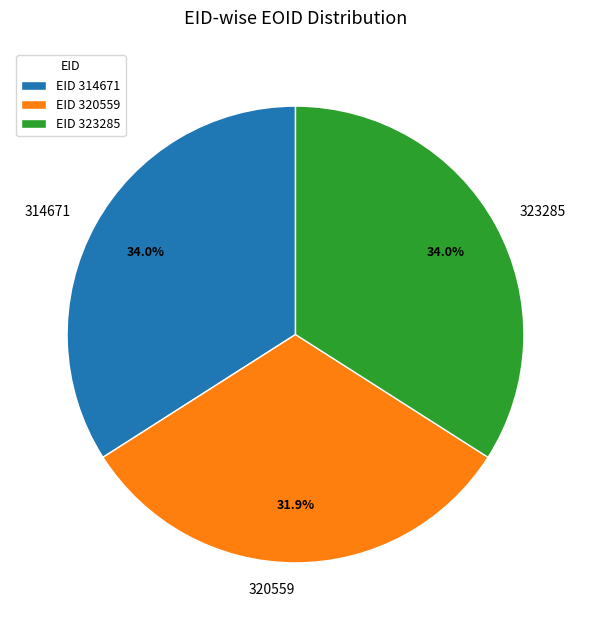

What percentage do 320559 and 323285 together represent?

66.0%